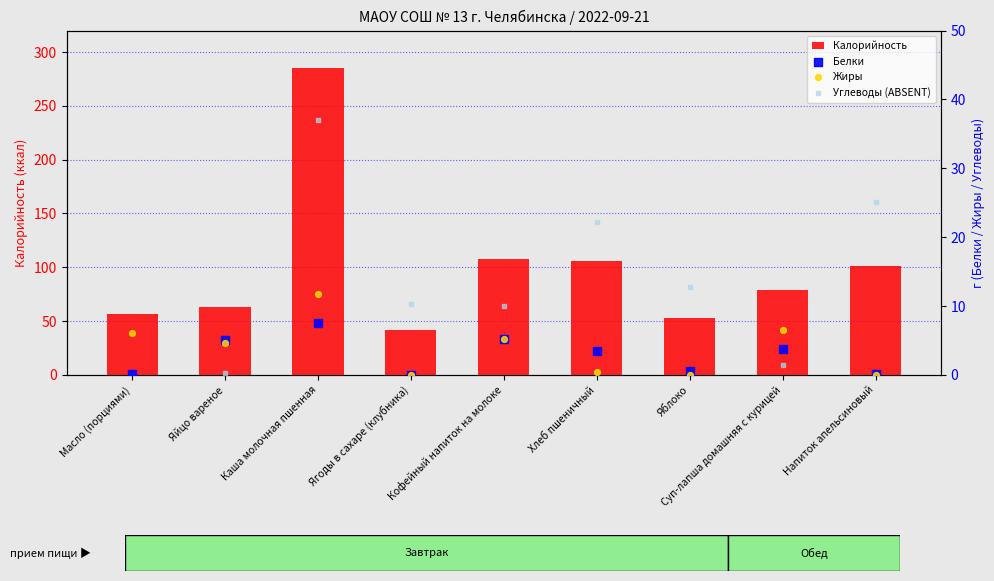

What is the total value across all series at Суп-лапша домашняя с курицей?

90.2